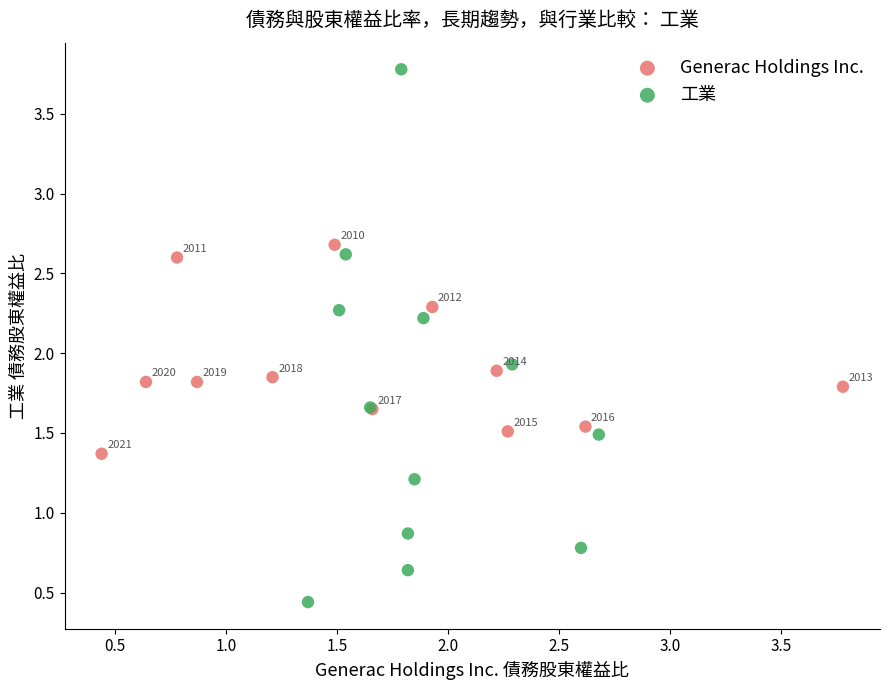

Which series contains the highest Y value?

工業